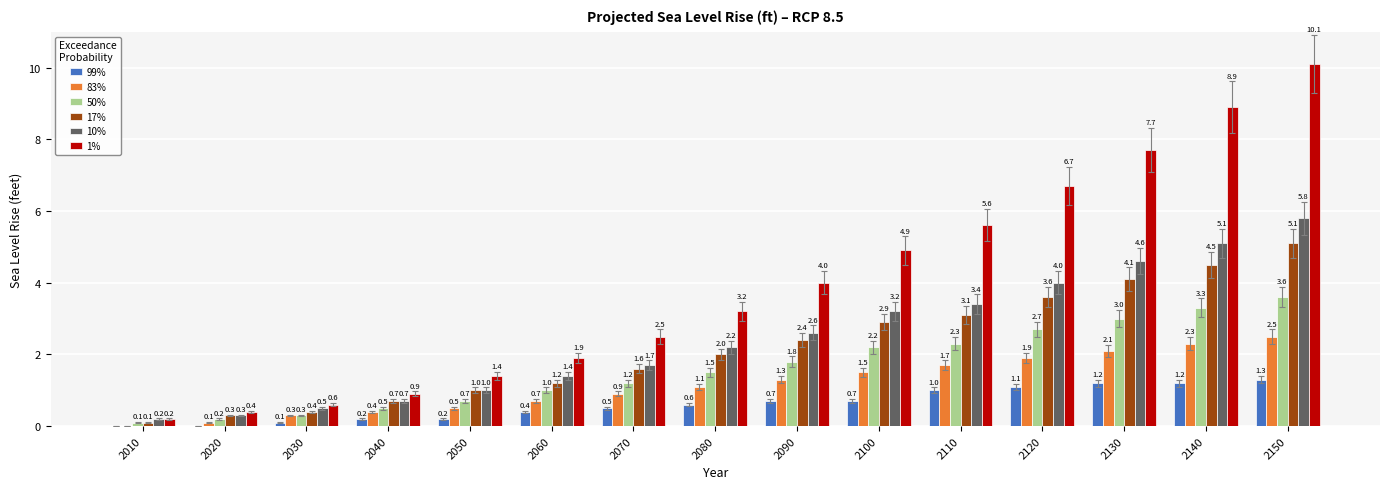

Reading left to right, what are all the values shown in this chart?

99%: 2010=0.0	2020=0.0	2030=0.1	2040=0.2	2050=0.2	2060=0.4	2070=0.5	2080=0.6	2090=0.7	2100=0.7	2110=1.0	2120=1.1	2130=1.2	2140=1.2	2150=1.3
83%: 2010=0.0	2020=0.1	2030=0.3	2040=0.4	2050=0.5	2060=0.7	2070=0.9	2080=1.1	2090=1.3	2100=1.5	2110=1.7	2120=1.9	2130=2.1	2140=2.3	2150=2.5
50%: 2010=0.1	2020=0.2	2030=0.3	2040=0.5	2050=0.7	2060=1.0	2070=1.2	2080=1.5	2090=1.8	2100=2.2	2110=2.3	2120=2.7	2130=3.0	2140=3.3	2150=3.6
17%: 2010=0.1	2020=0.3	2030=0.4	2040=0.7	2050=1.0	2060=1.2	2070=1.6	2080=2.0	2090=2.4	2100=2.9	2110=3.1	2120=3.6	2130=4.1	2140=4.5	2150=5.1
10%: 2010=0.2	2020=0.3	2030=0.5	2040=0.7	2050=1.0	2060=1.4	2070=1.7	2080=2.2	2090=2.6	2100=3.2	2110=3.4	2120=4.0	2130=4.6	2140=5.1	2150=5.8
1%: 2010=0.2	2020=0.4	2030=0.6	2040=0.9	2050=1.4	2060=1.9	2070=2.5	2080=3.2	2090=4.0	2100=4.9	2110=5.6	2120=6.7	2130=7.7	2140=8.9	2150=10.1